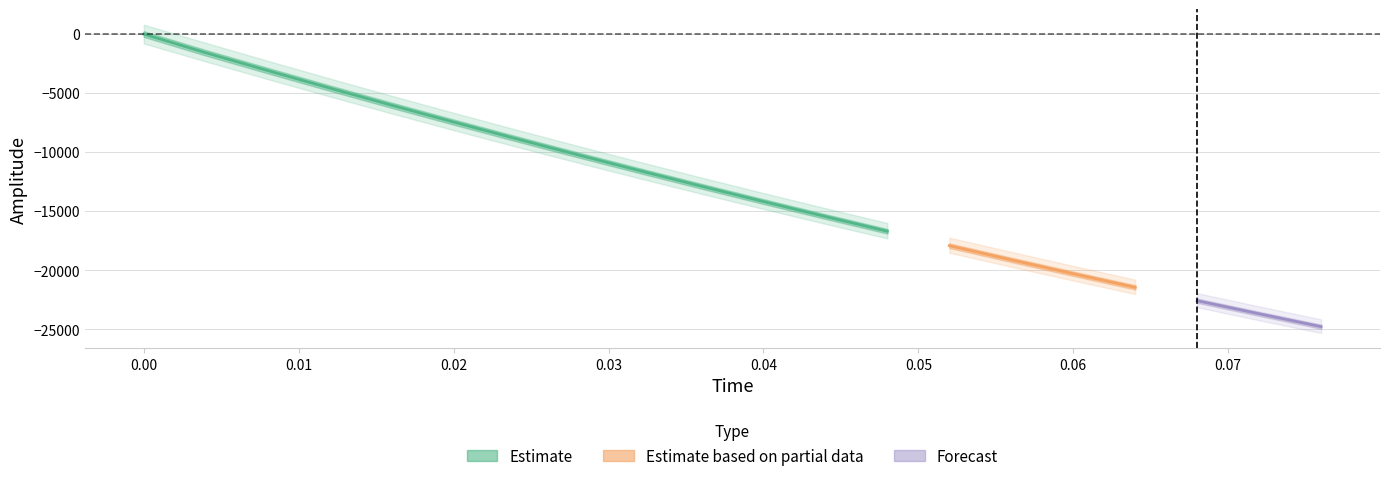

Which label corresponds to the smallest value in the chart?

0.076